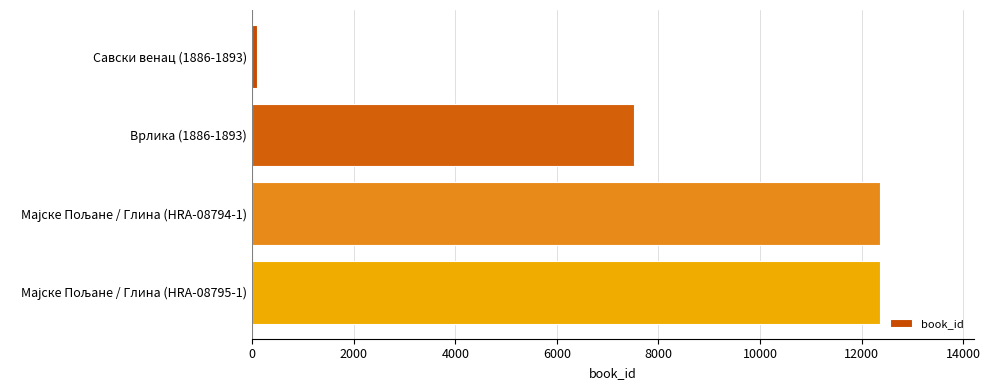

Where is the data nearest to the value 6228?

Врлика (1886-1893)